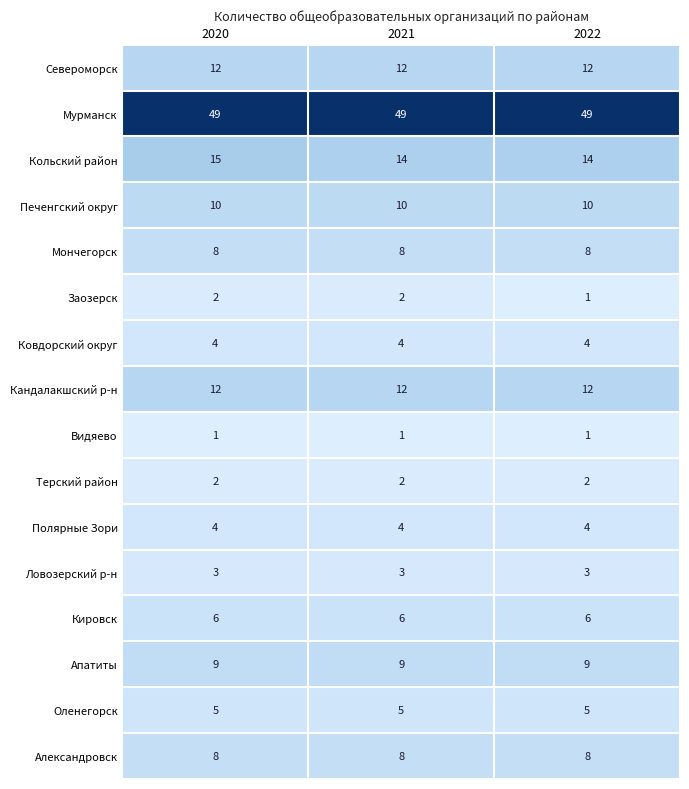

Which series has the largest total across all categories?

Мурманск